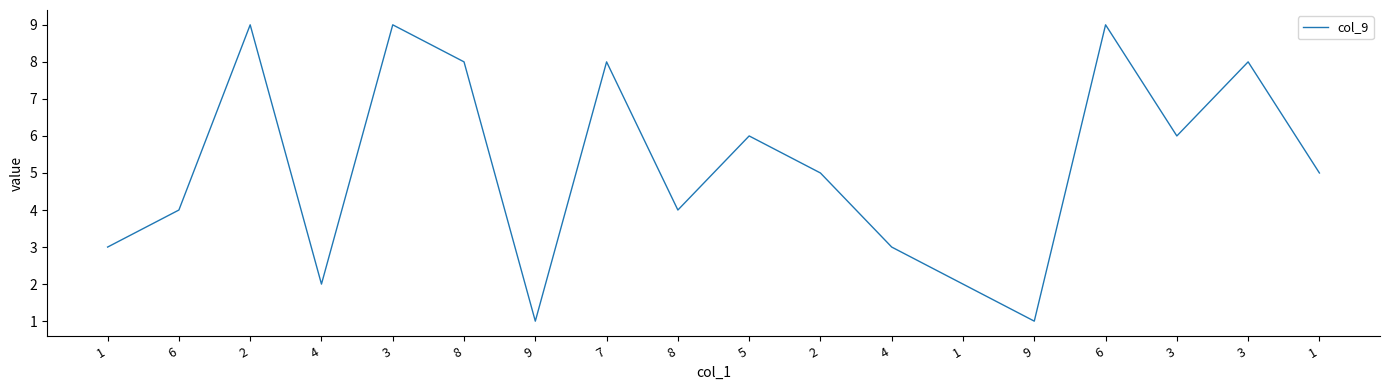

Does the chart have visible grid lines?

No